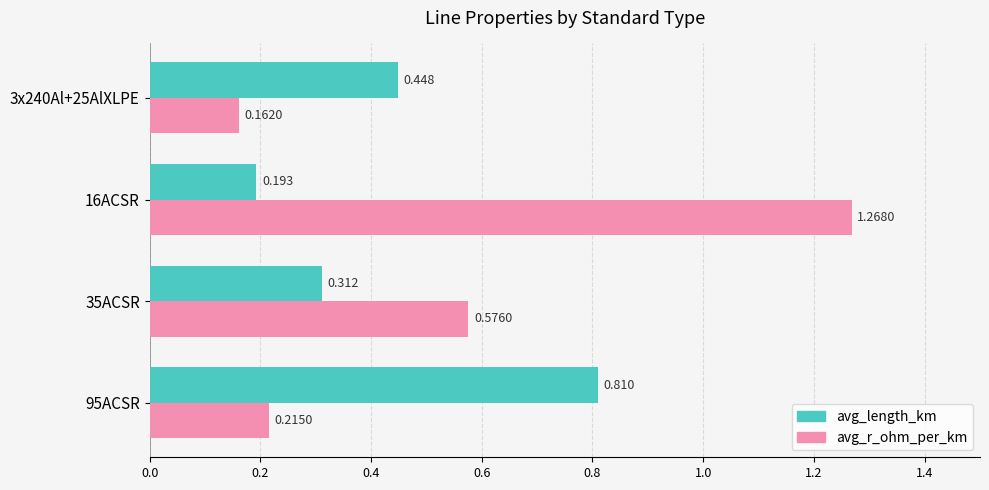

Which series has the largest range (max minus min)?

avg_r_ohm_per_km